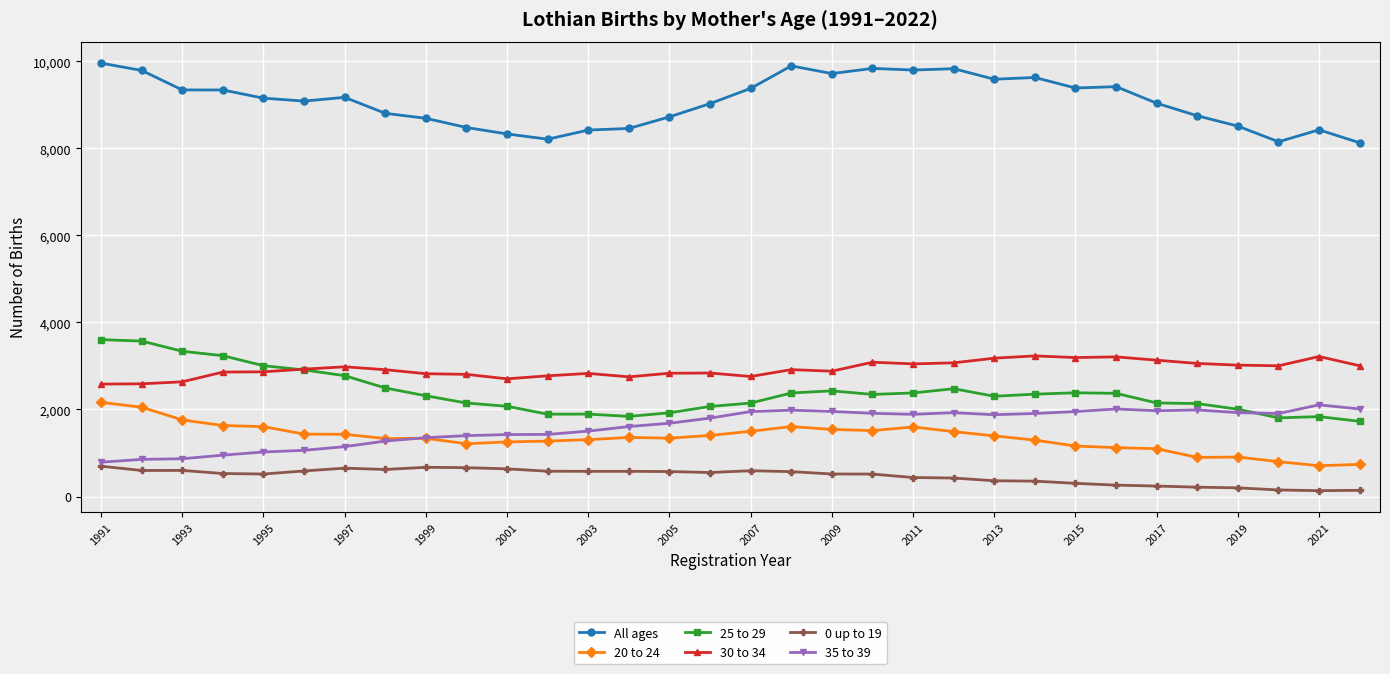

True or false: 30 to 34 has more than 0 points higher than both neighbors.

True